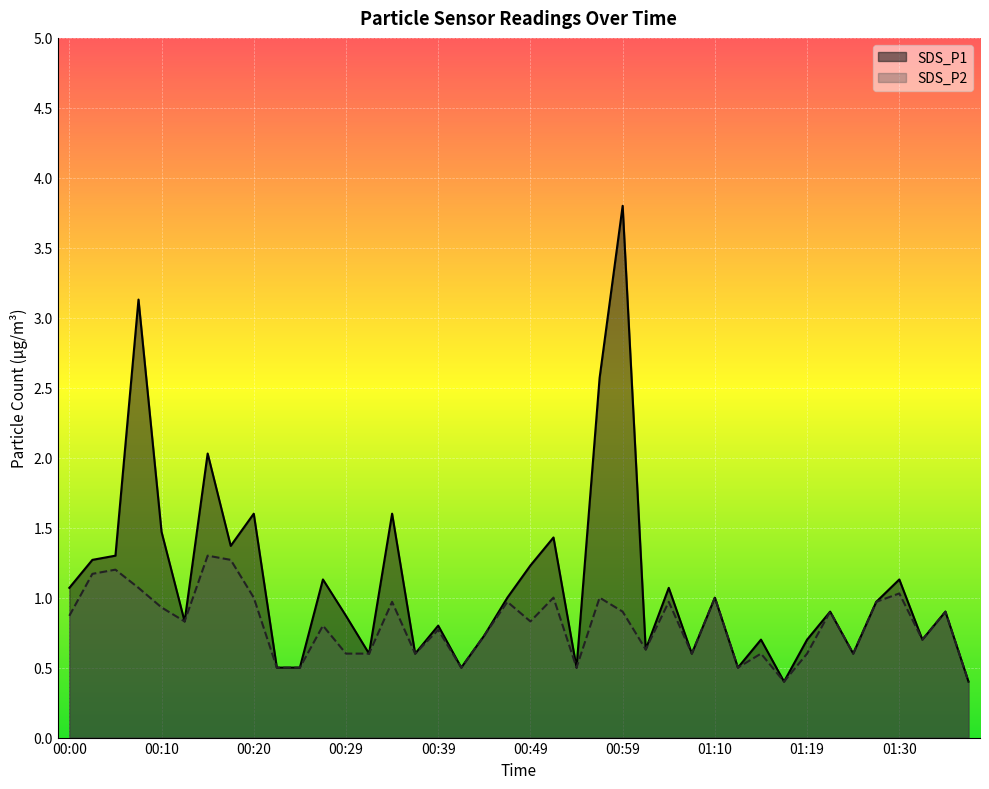

True or false: SDS_P1 has a value of 1.4 at 01:04.

False